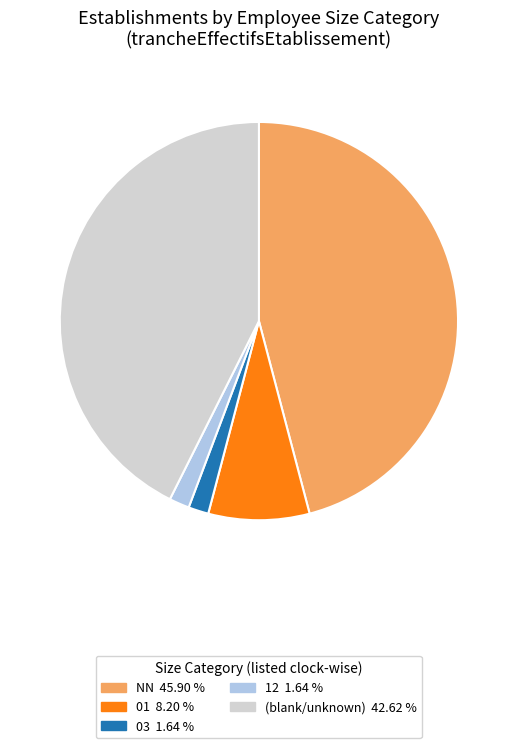

Does any single category account for the majority?

No